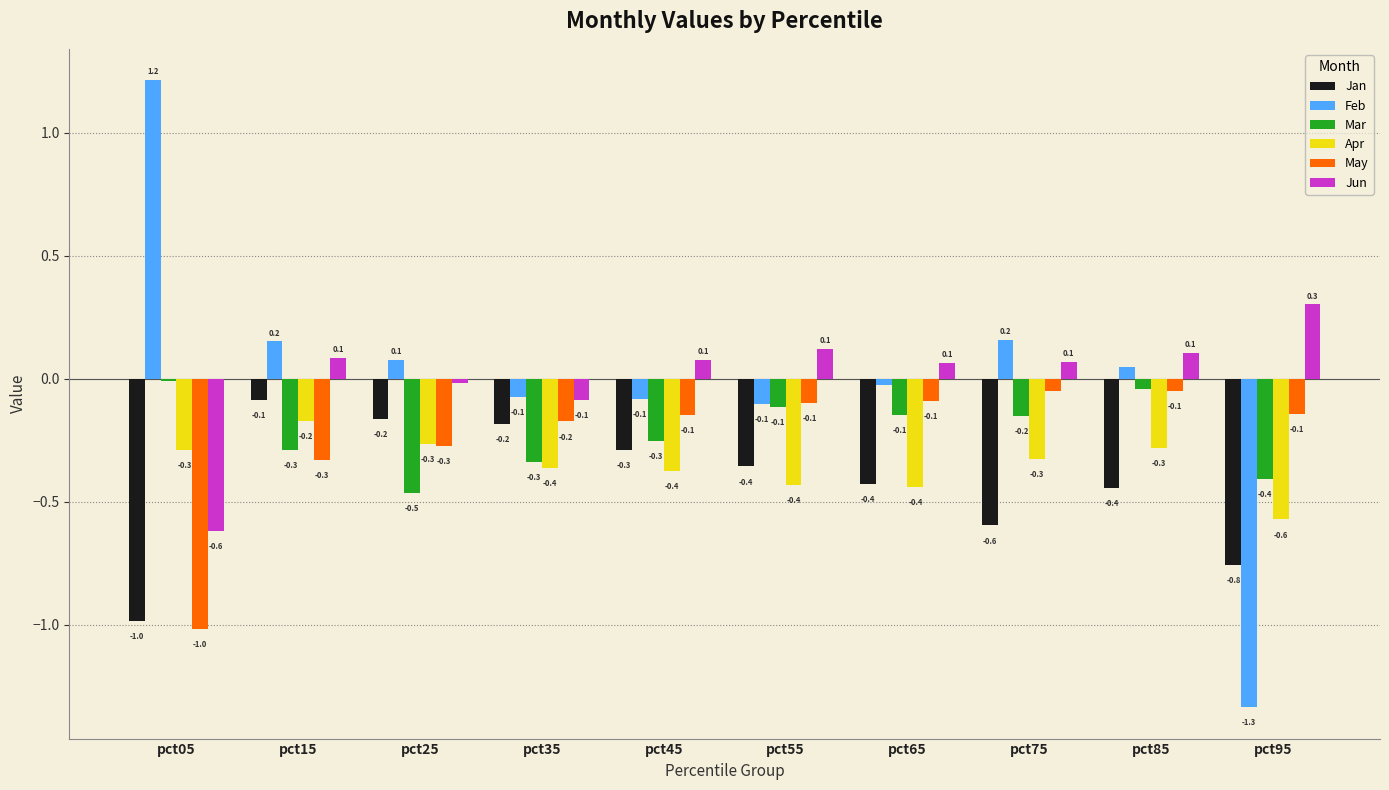

What is the sum of the Jun values at pct05 and pct55?

-0.5